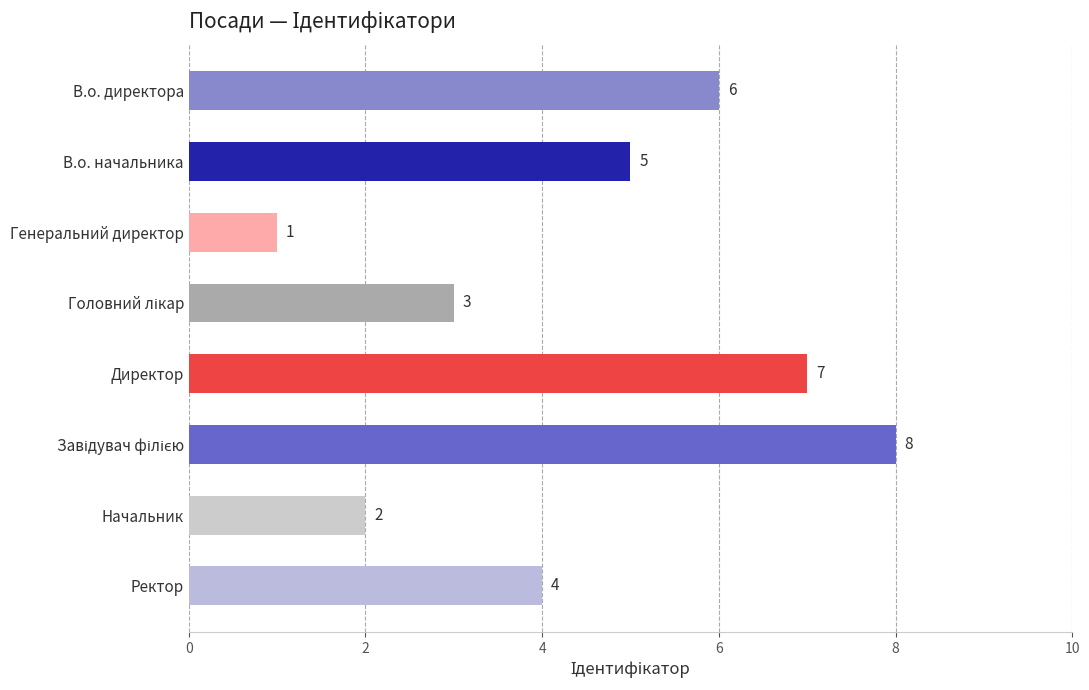

The value at В.о. начальника is 5. True or false?

True